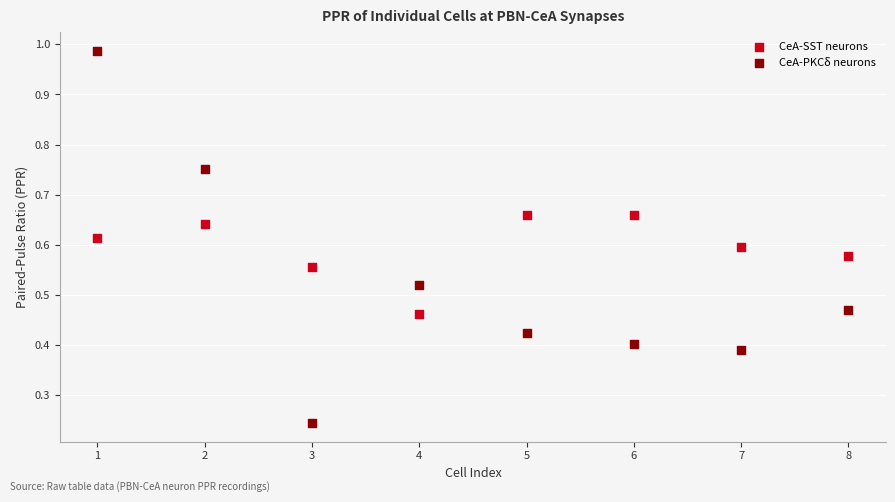

Which series contains the highest Y value?

CeA-PKCδ neurons